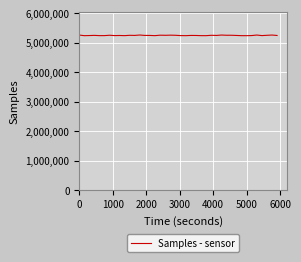

Count the number of data series in this chart.

1